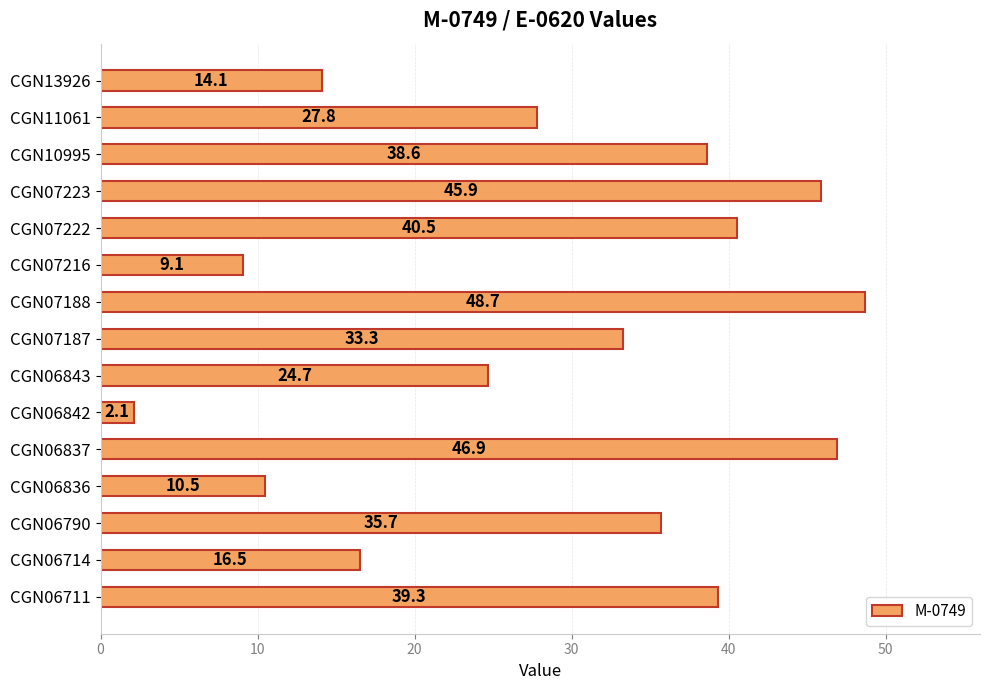

What is the difference between the maximum and second lowest values?

39.6